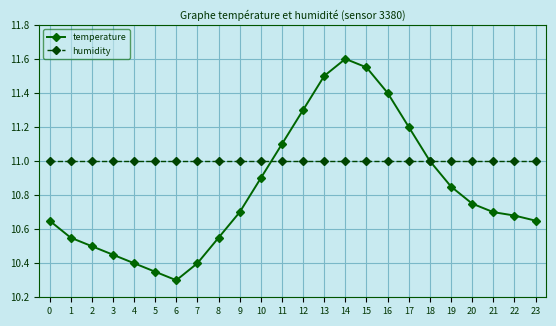

True or false: humidity has a value of 11.0 at 5.

True